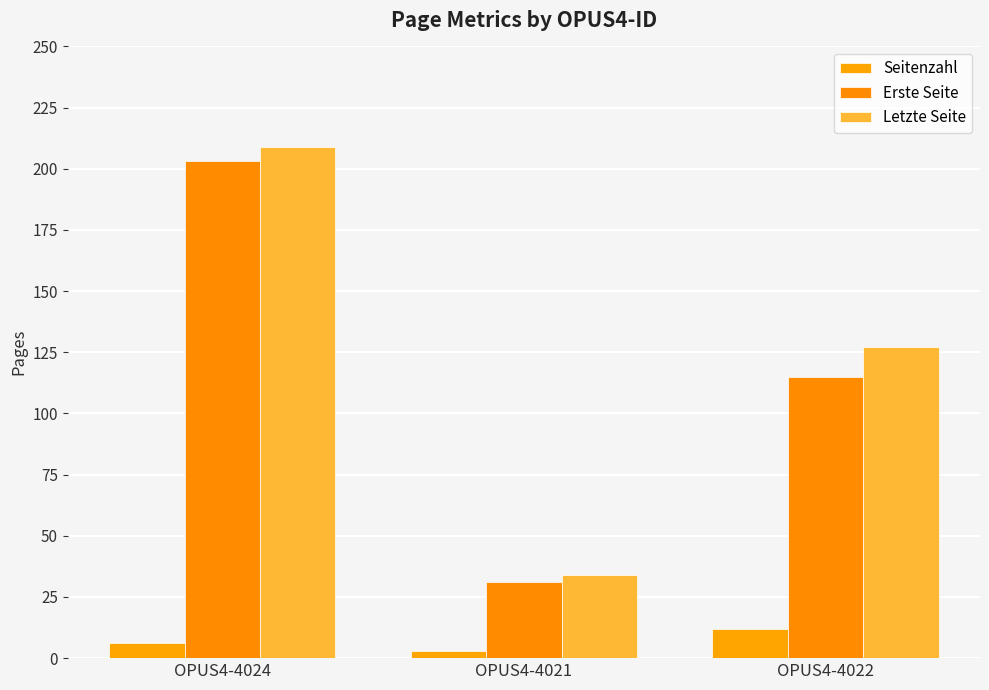

What is the sum of all Letzte Seite values?

370